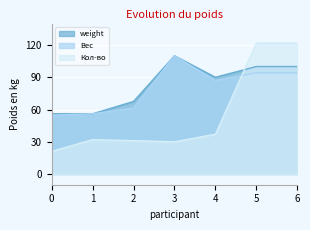

What is the value of the Вес point at the 3rd from the left?

61.4